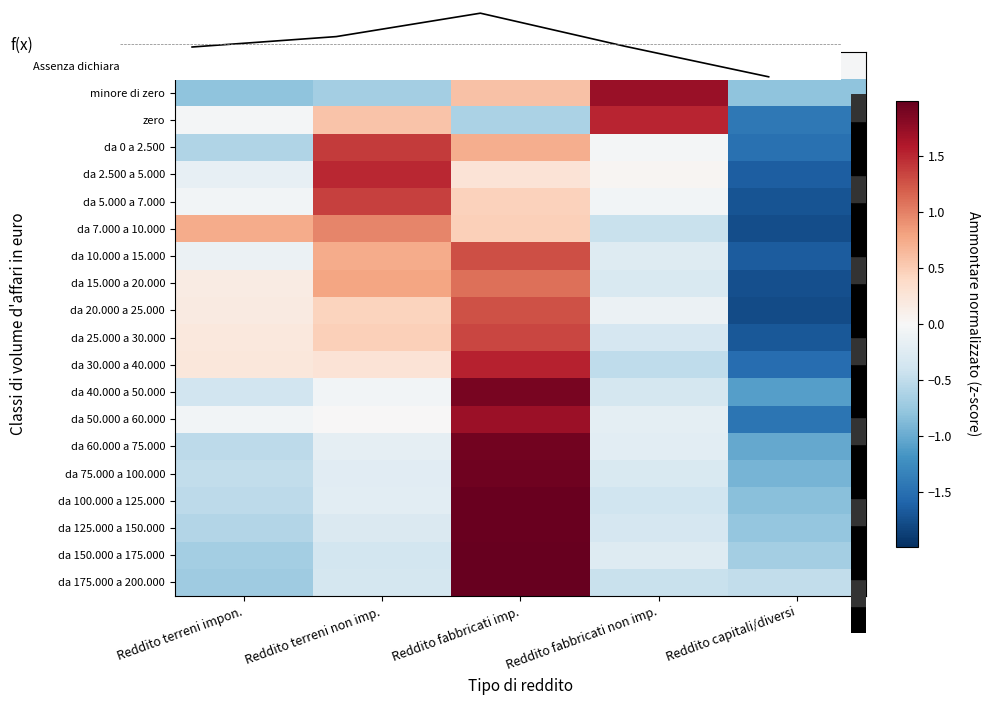

Is the value of da 0 a 2.500 at Reddito terreni impon. greater than the value of da 15.000 a 20.000 at Reddito fabbricati imp.?

No